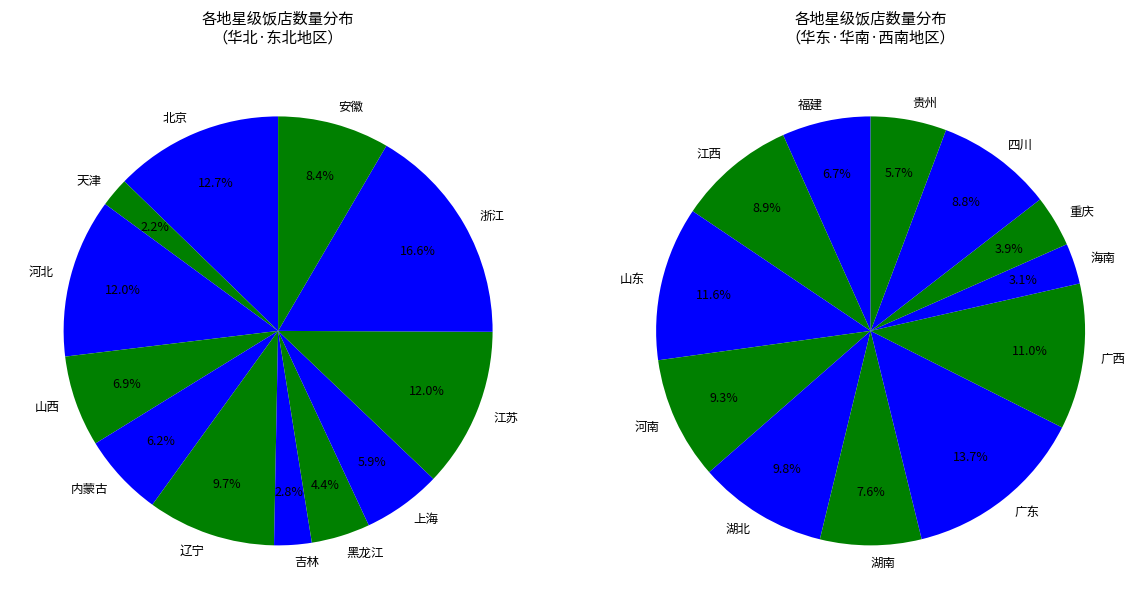

Is it true that 上海 is 19% of the pie?

False